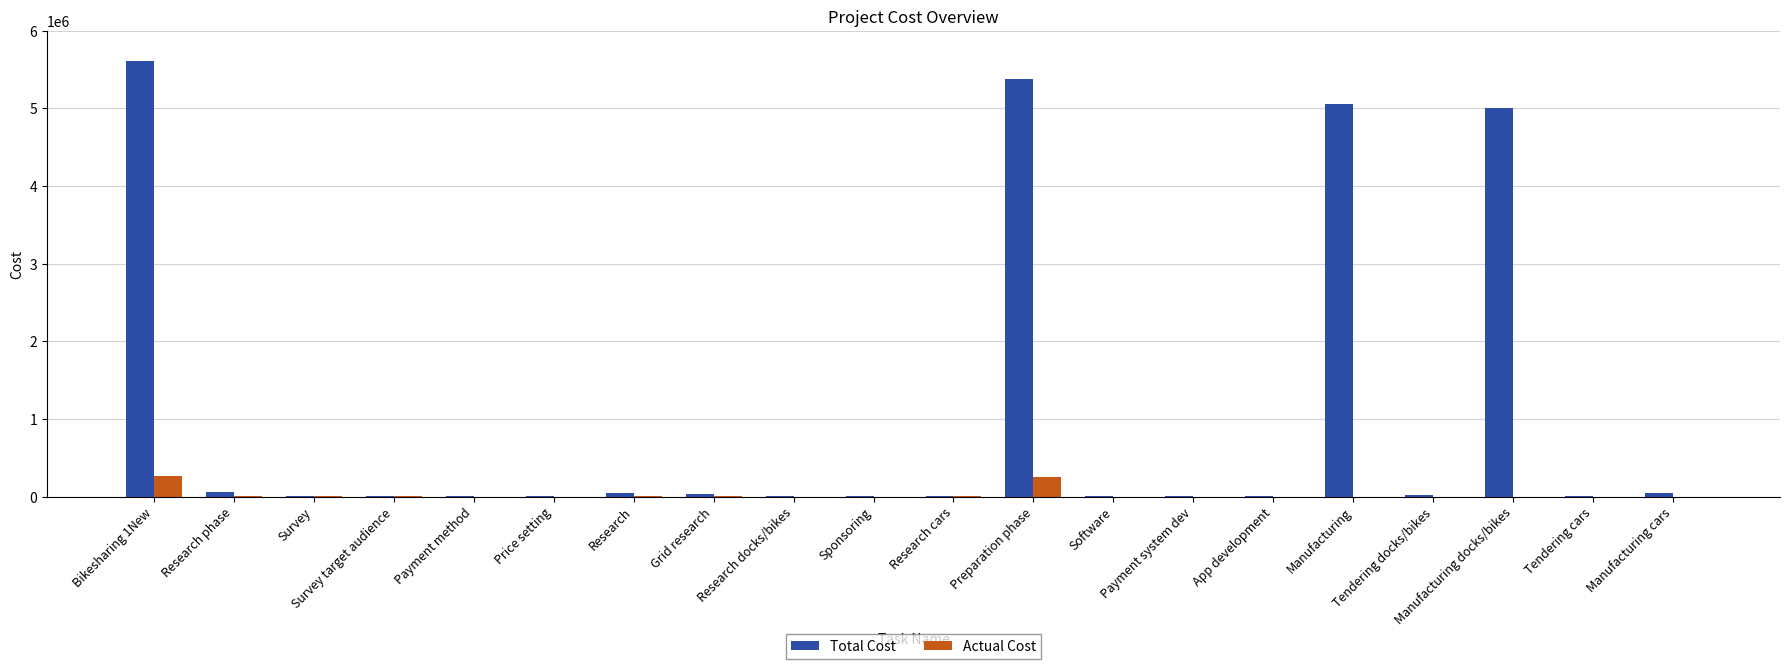

What is the sum of all Actual Cost values?

556166.4